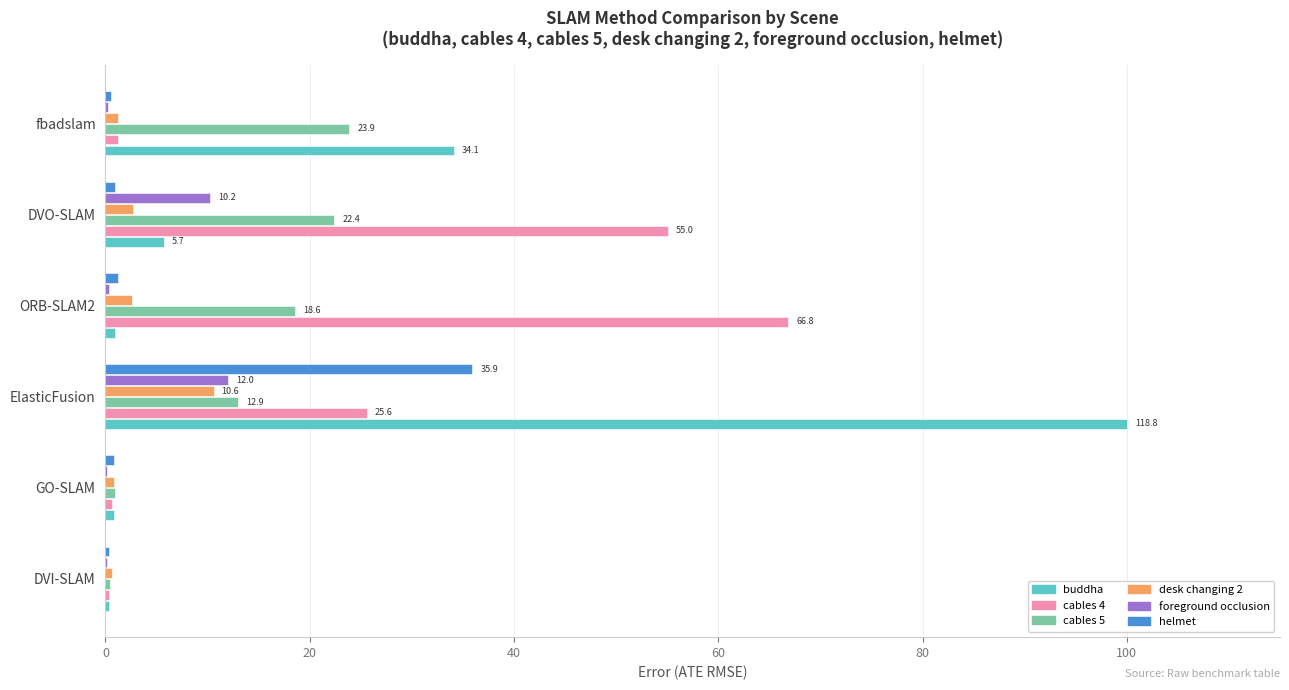

What is the maximum value shown in the chart?

100.0